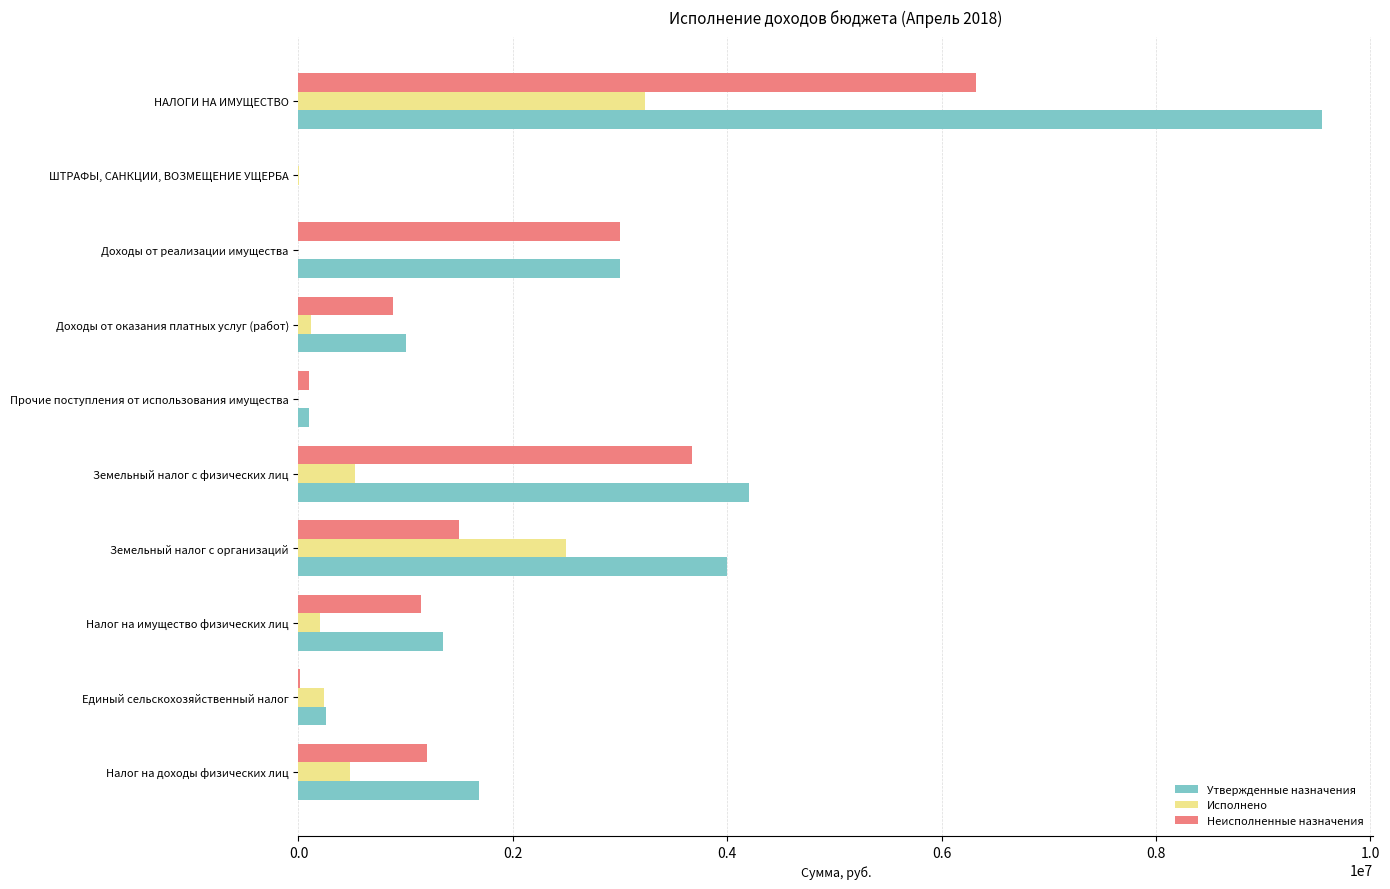

What is the highest value of the Утвержденные назначения series?

9550000.0